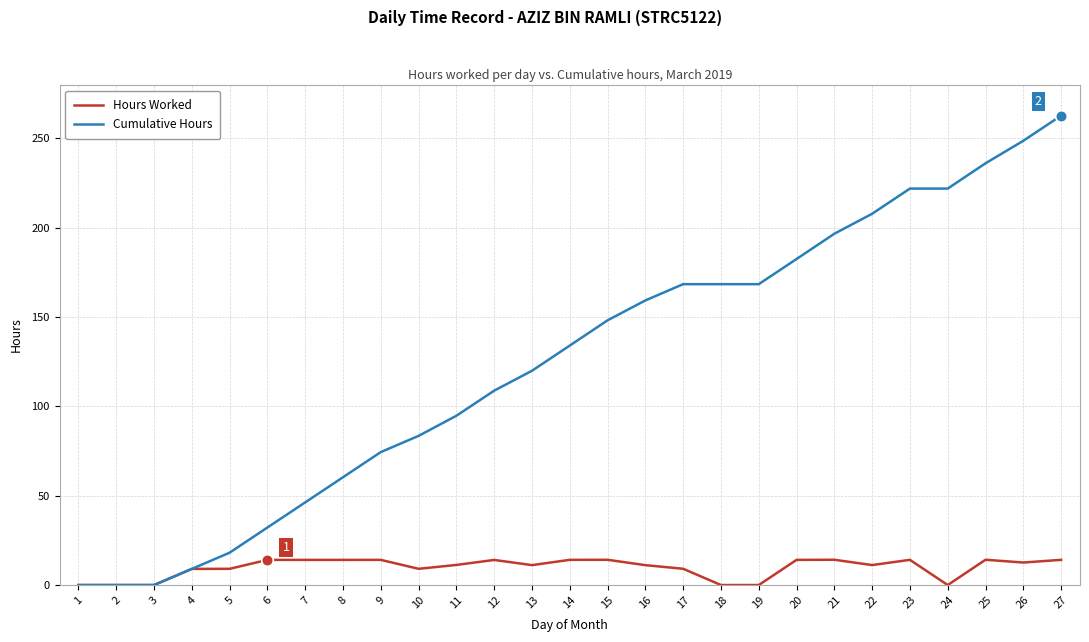

What are all the series names shown in the legend?

Hours Worked, Cumulative Hours